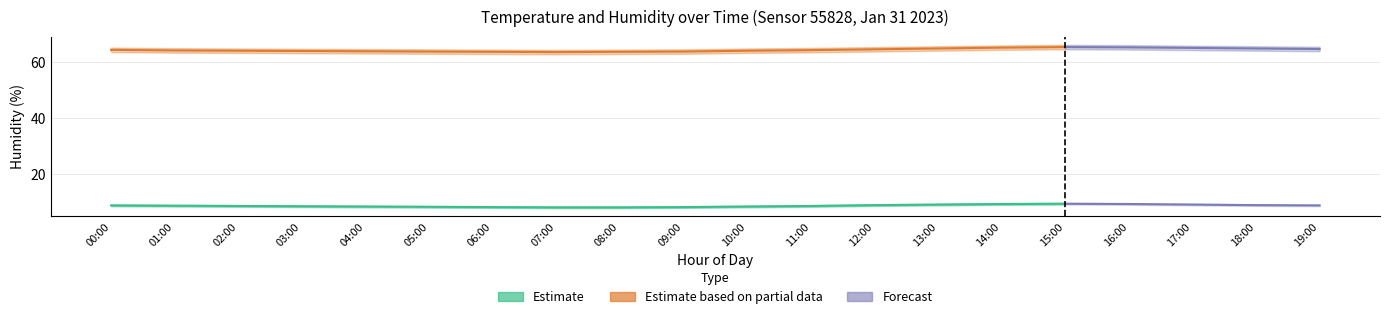

Reading left to right, transcribe all the data shown in this chart.

temperature: 8.8	8.7	8.6	8.5	8.4	8.3	8.2	8.1	8.1	8.2	8.4	8.6	8.9	9.1	9.3	9.4	9.3	9.1	8.9	8.8
temperature_upper: 9.1	9.0	8.9	8.8	8.7	8.6	8.5	8.4	8.4	8.5	8.7	8.9	9.2	9.4	9.6	9.7	9.6	9.4	9.2	9.1
temperature_lower: 8.5	8.4	8.3	8.2	8.1	8.0	7.9	7.8	7.8	7.9	8.1	8.3	8.6	8.8	9.0	9.1	9.0	8.8	8.6	8.5
humidity: 64.3	64.1	64.0	63.9	63.8	63.7	63.6	63.5	63.6	63.7	64.0	64.2	64.5	64.8	65.1	65.3	65.2	65.0	64.8	64.6
humidity_upper: 65.1	64.9	64.8	64.7	64.6	64.5	64.4	64.3	64.4	64.5	64.8	65.0	65.3	65.6	65.9	66.1	66.0	65.8	65.6	65.4
humidity_lower: 63.5	63.3	63.2	63.1	63.0	62.9	62.8	62.7	62.8	62.9	63.2	63.4	63.7	64.0	64.3	64.5	64.4	64.2	64.0	63.8